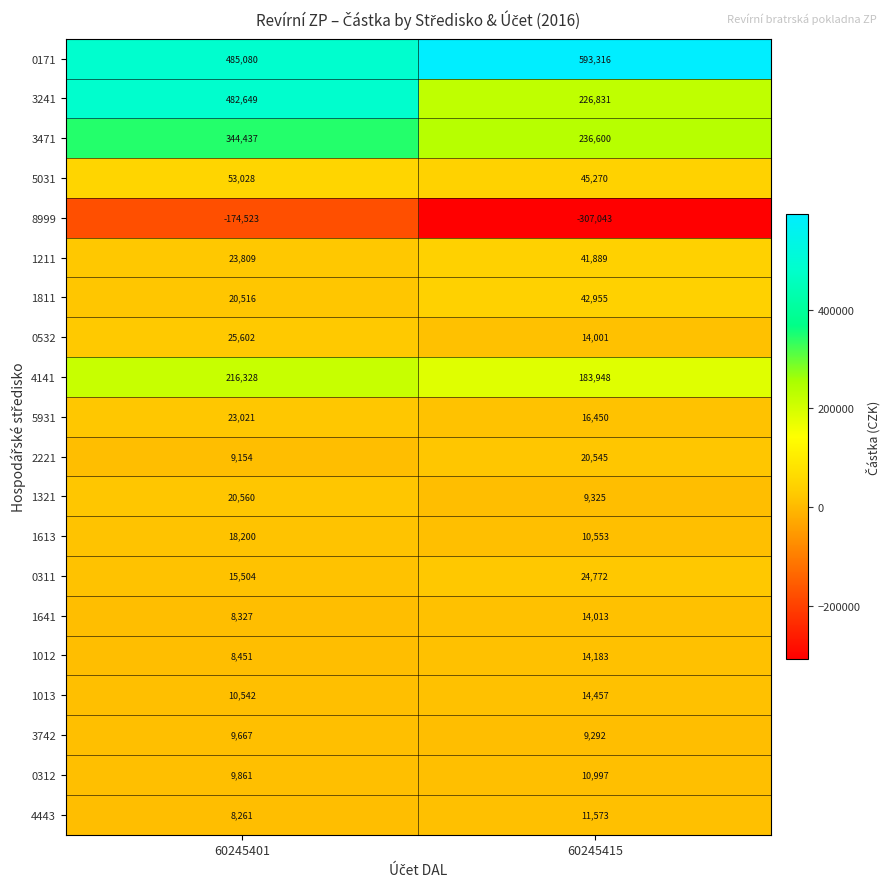

Rank the series at 60245415 from highest to lowest value.

0171, 3471, 3241, 4141, 5031, 1811, 1211, 0311, 2221, 5931, 1013, 1012, 1641, 0532, 4443, 0312, 1613, 1321, 3742, 8999